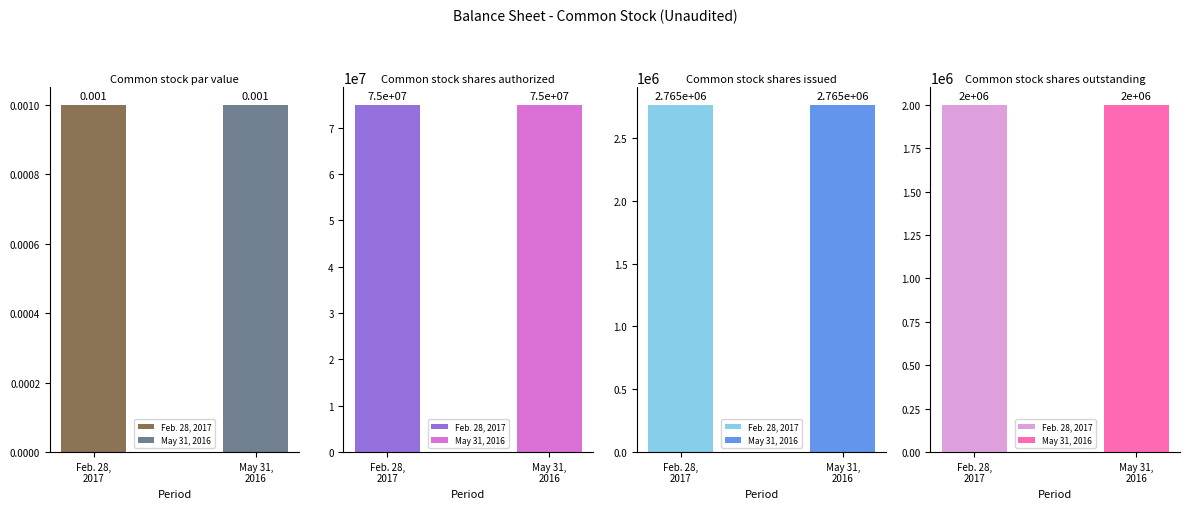

Rank the series by their maximum value, from lowest to highest.

Feb. 28, 2017, May 31, 2016